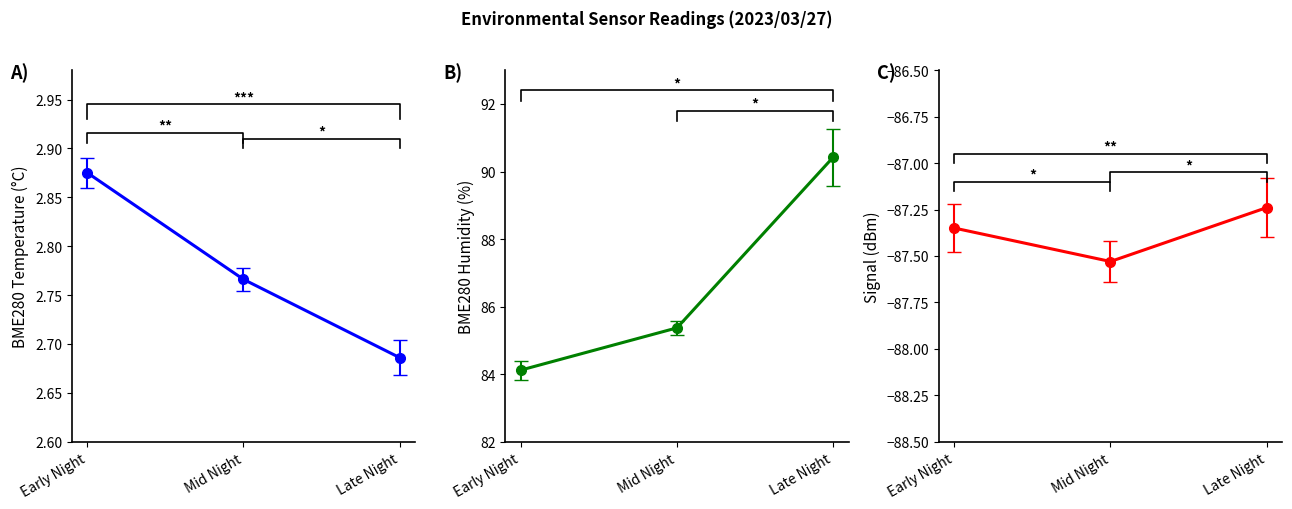

True or false: Signal has a value of -87.2 at Late Night.

True